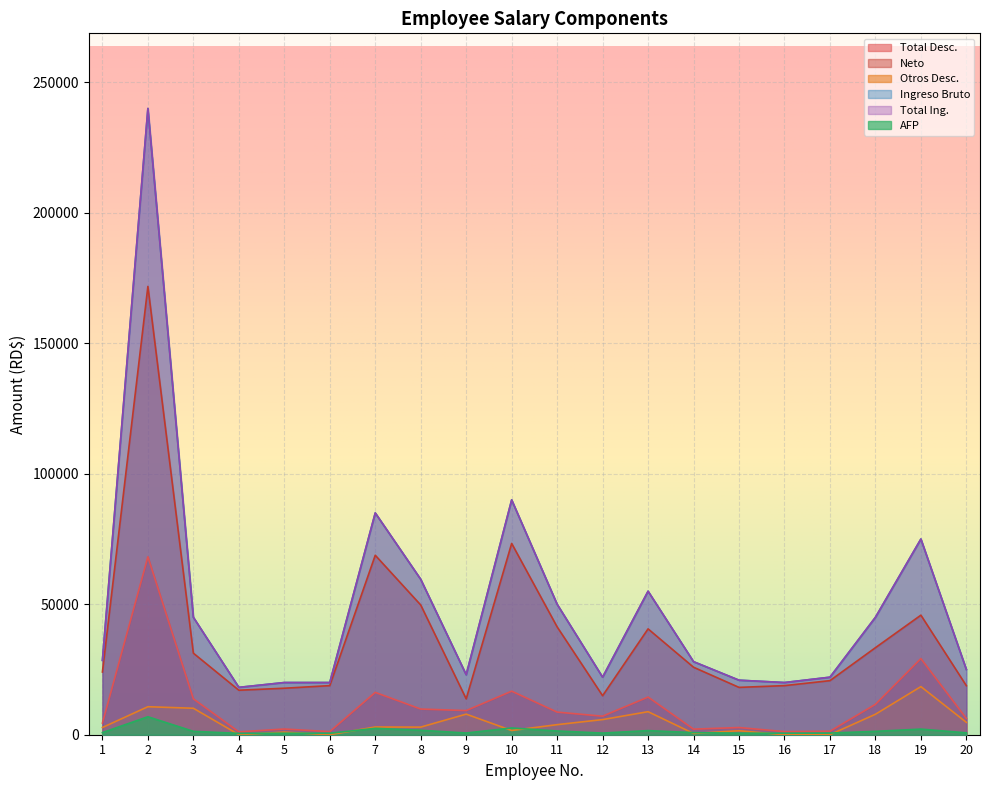

What is the sum of all Ingreso Bruto values?

992204.5